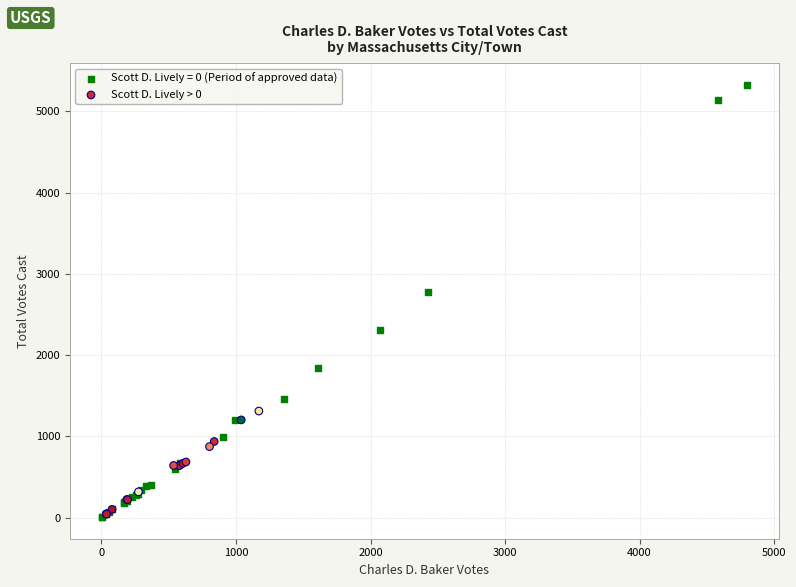

Which series reaches the maximum Y coordinate?

Scott D. Lively = 0 (Period of approved data)